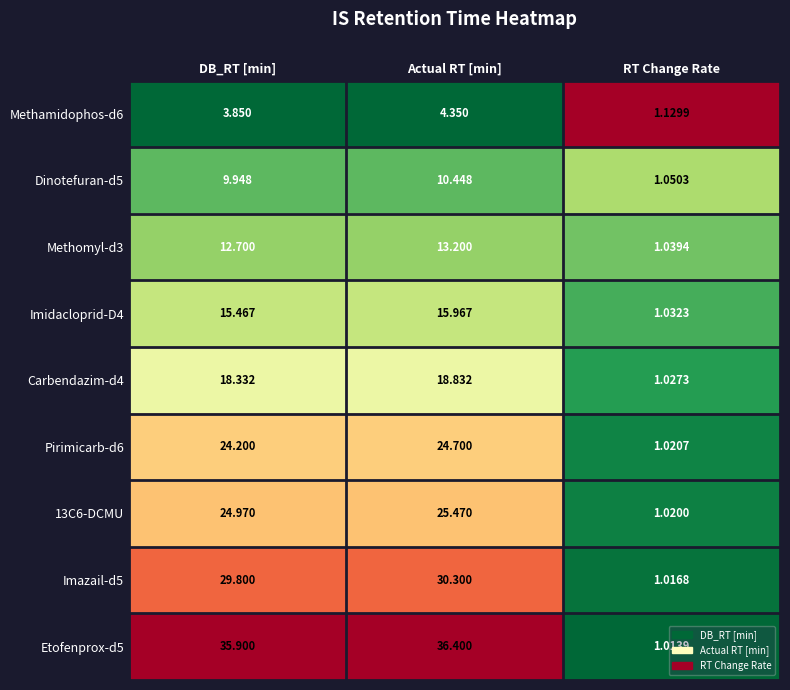

At which label is Etofenprox-d5 closest to 18?

RT Change Rate